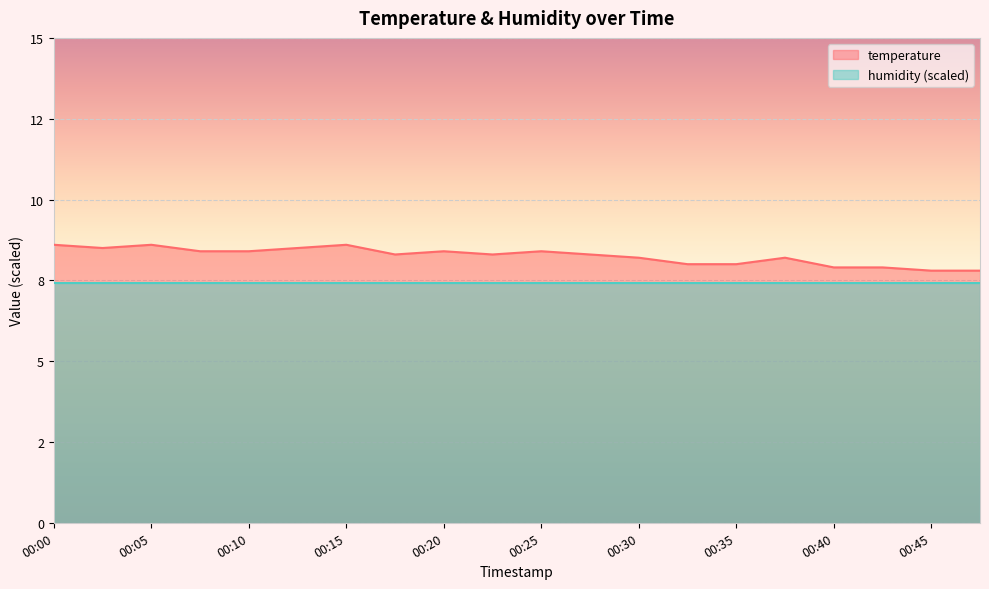

Rank the categories by value from lowest to highest.

00:45, 00:48, 00:40, 00:43, 00:33, 00:35, 00:30, 00:38, 00:17, 00:23, 00:28, 00:07, 00:10, 00:20, 00:25, 00:02, 00:12, 00:00, 00:05, 00:15